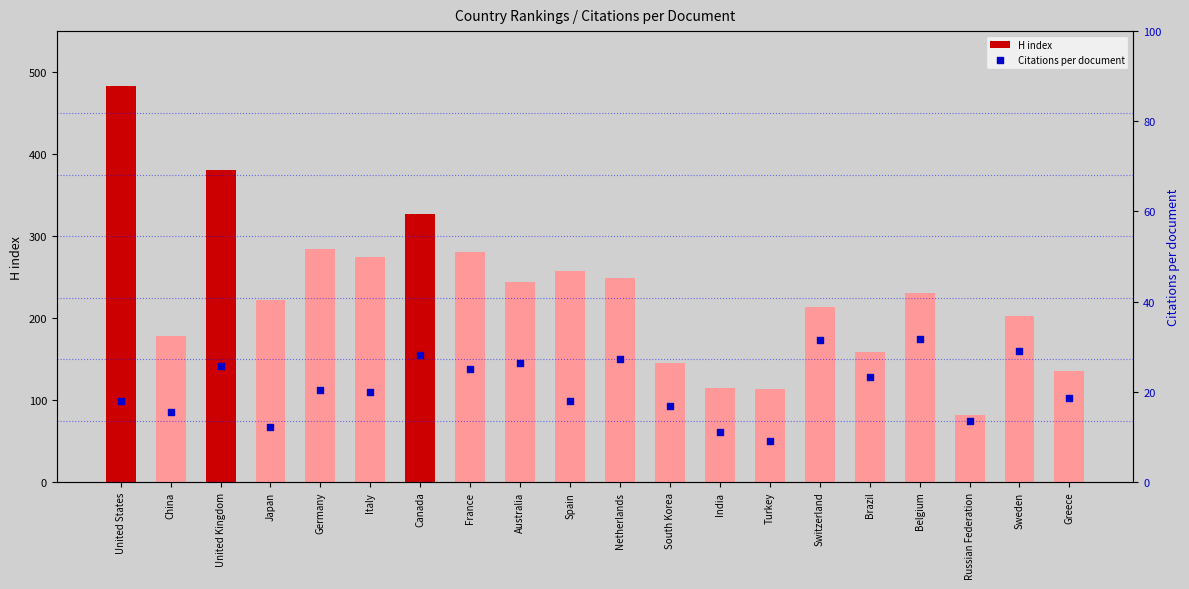

What are all the series names shown in the legend?

H index, Citations per document